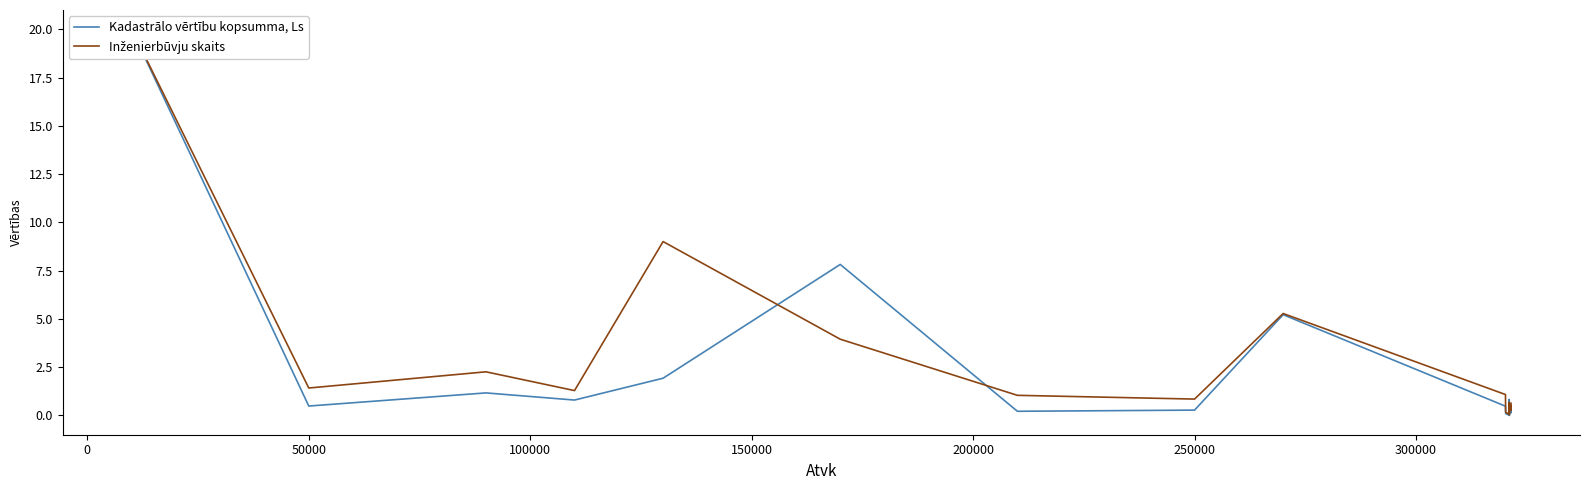

Reading left to right, what are all the values shown in this chart?

Kadastrālo vērtību kopsumma, Ls: 20.0	0.5	1.2	0.8	1.9	7.8	0.2	0.3	5.2	0.5	0.1	0.0	0.8	0.2	0.6	0.0	0.2	0.3	0.1	0.4
Inženierbūvju skaits: 20.0	1.4	2.3	1.3	9.0	4.0	1.0	0.8	5.3	1.1	0.2	0.1	0.7	0.3	0.3	0.0	0.2	0.5	0.3	0.6